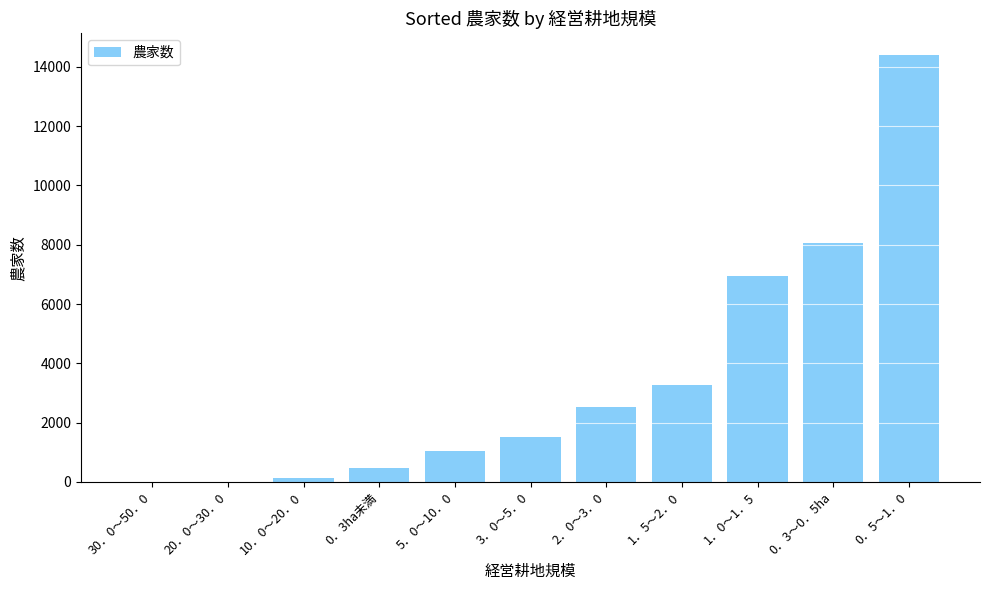

Is it true that the value at 1．0～1．5 is 6943?

True